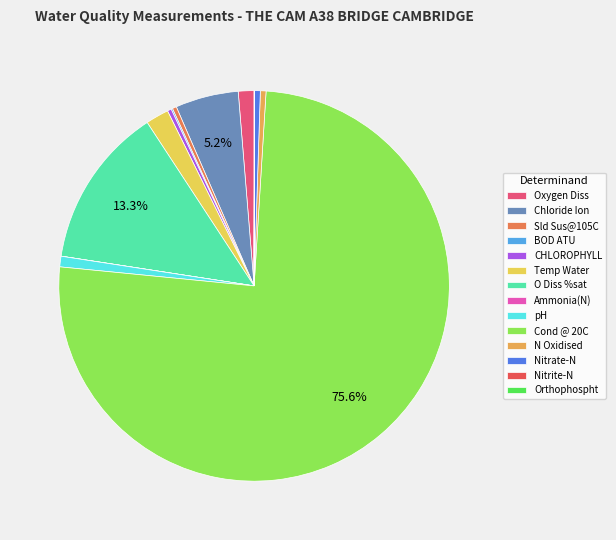

Between CHLOROPHYLL and Cond @ 20C, which is larger?

Cond @ 20C